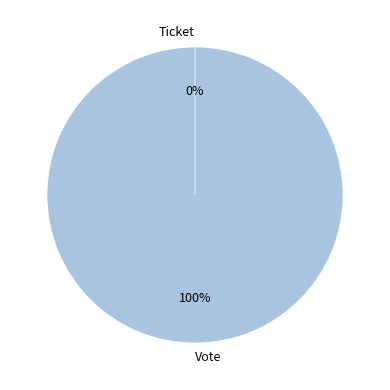

The Vote slice represents 100% of the pie. True or false?

True